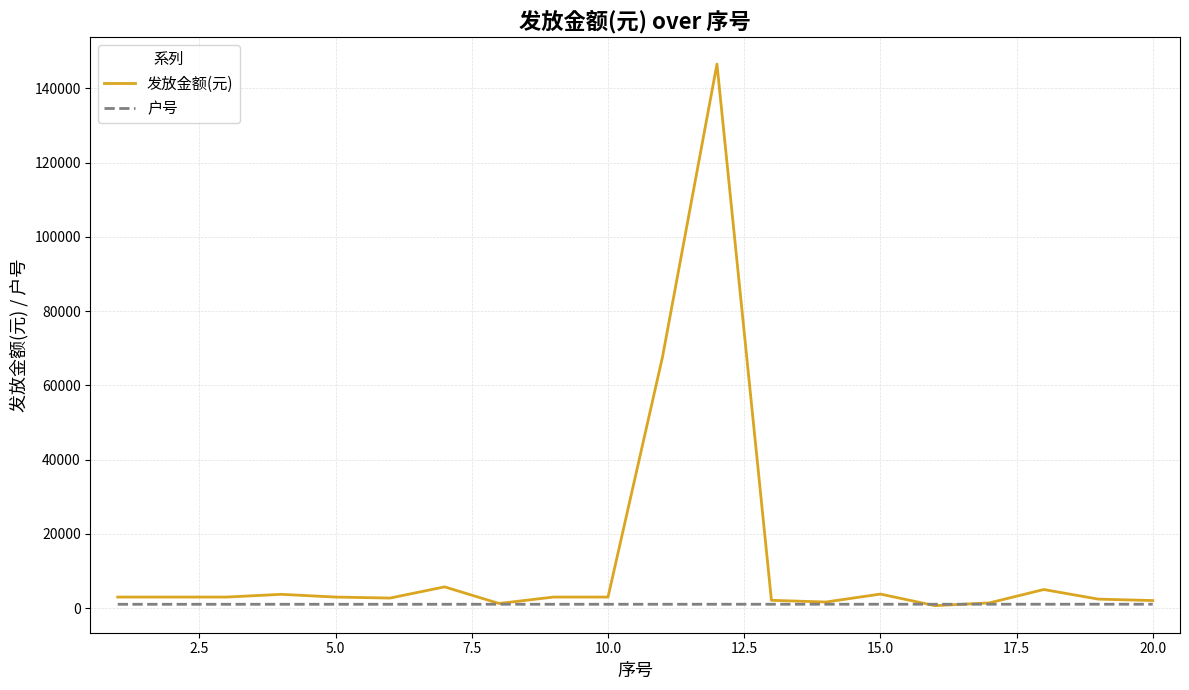

Which series has the largest total across all categories?

发放金额(元)